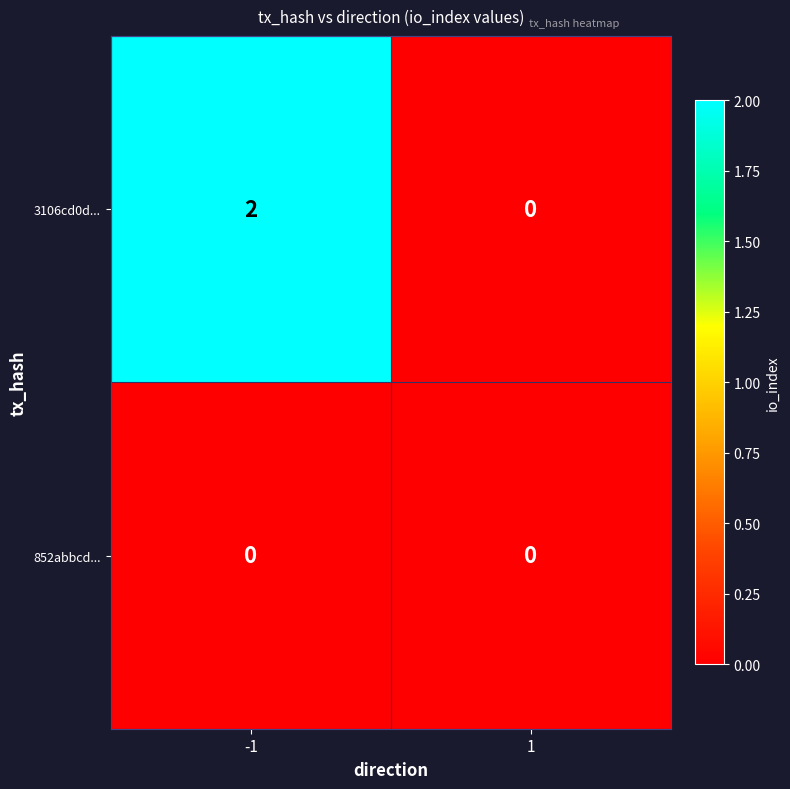

At which category is the sum across all series the highest?

-1